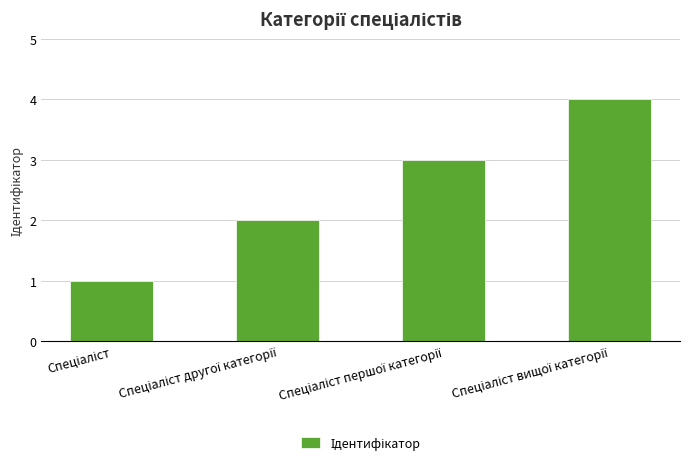

What is the maximum value shown in the chart?

4